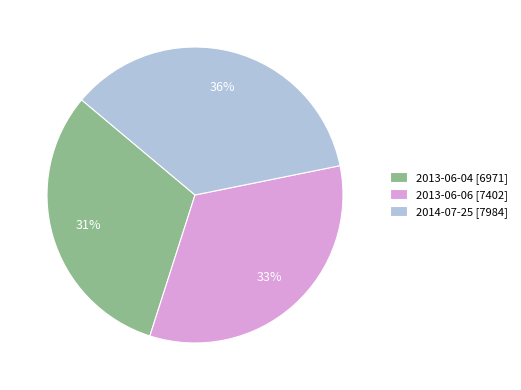

Which slice is the largest?

2014-07-25